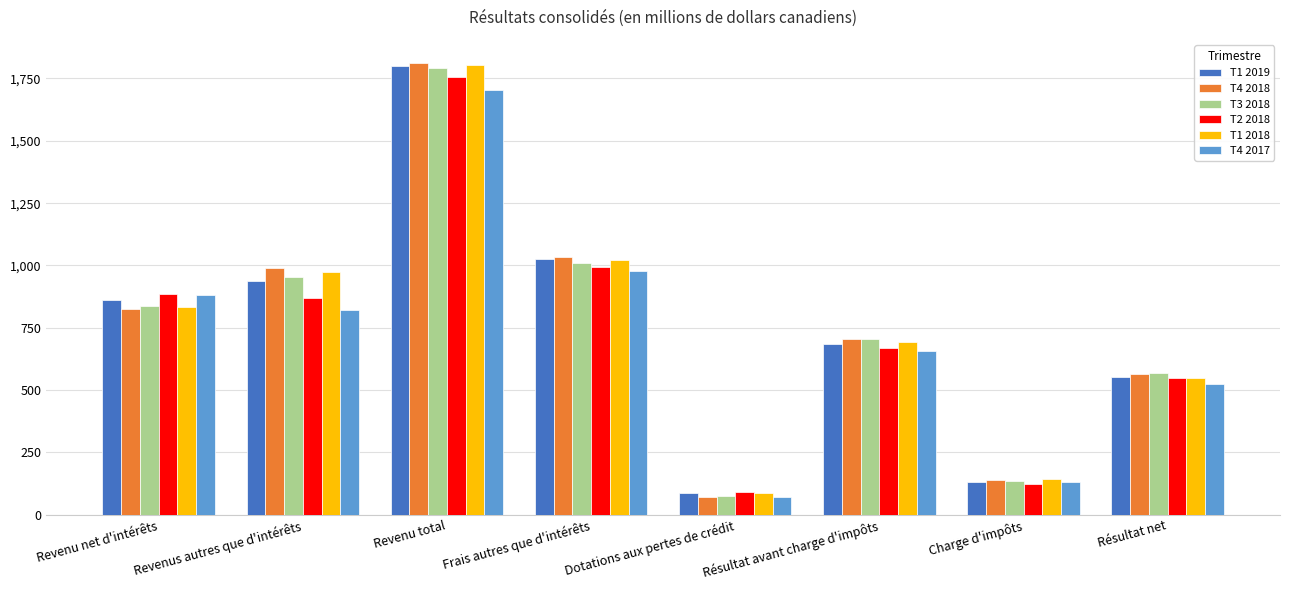

The value of T2 2018 at Frais autres que d'intérêts is 1297. True or false?

False